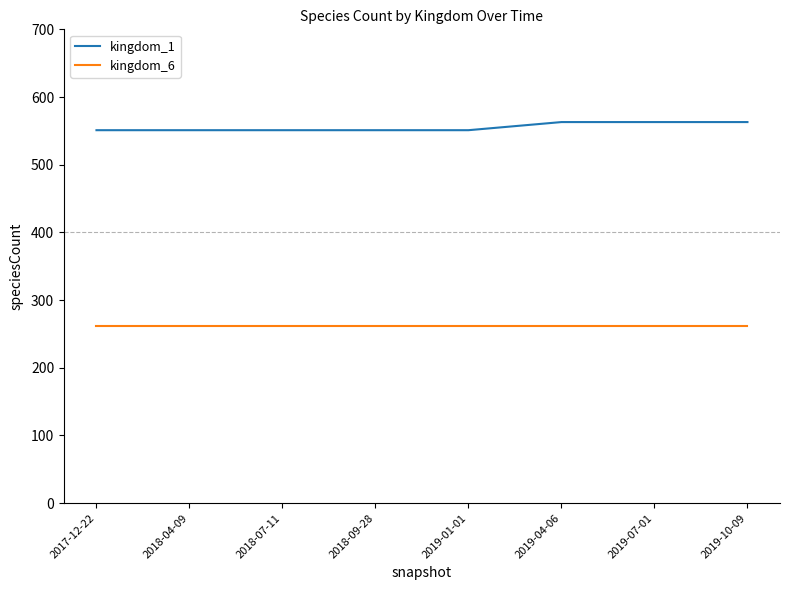

True or false: kingdom_1 and kingdom_6 cross at least once.

False